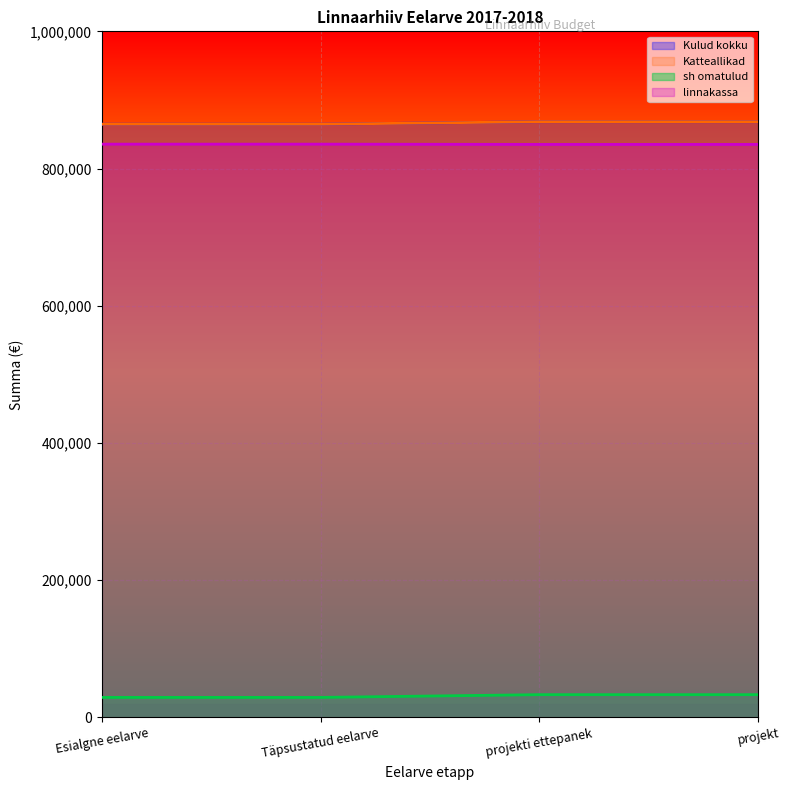

The Katteallikad series shows 1379119 at Täpsustatud eelarve. True or false?

False